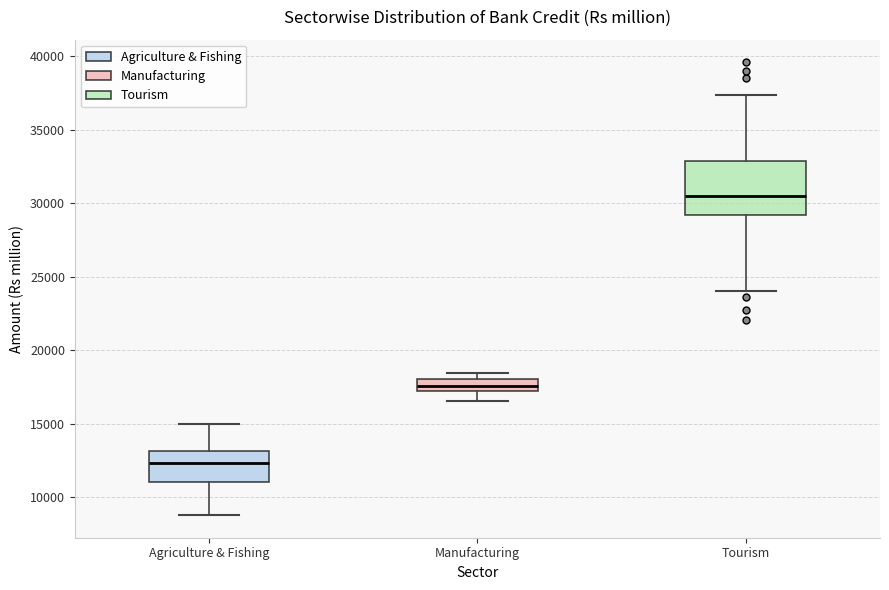

Comparing the boxes themselves (not the whiskers), which one is the tallest?

Tourism